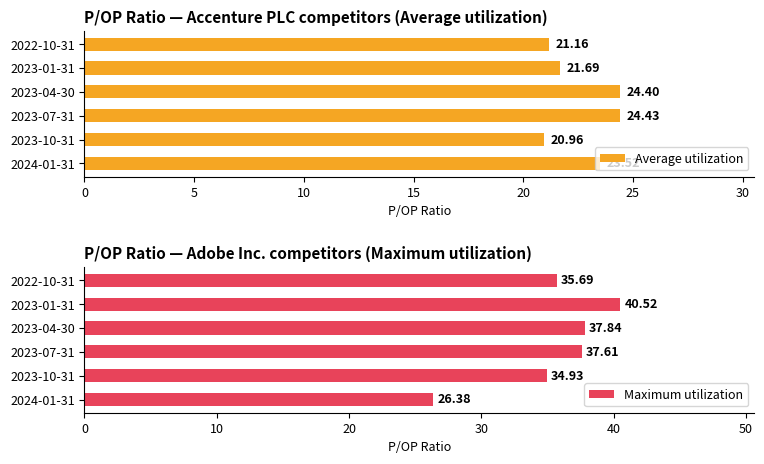

What is the difference between the second highest and second lowest values in the Average utilization series?

3.2